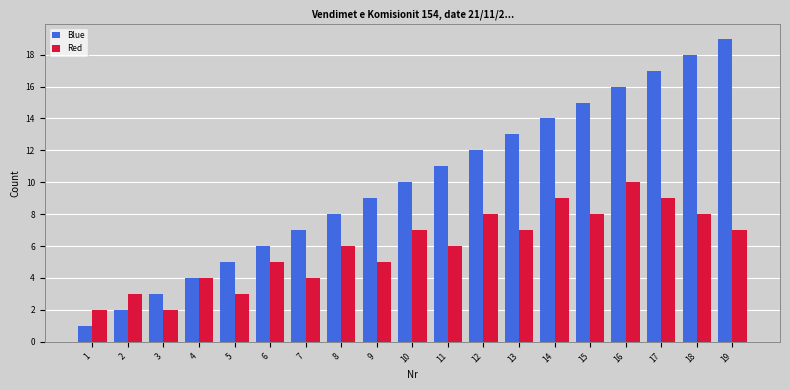

Rank the series at 19 from lowest to highest value.

Red, Blue